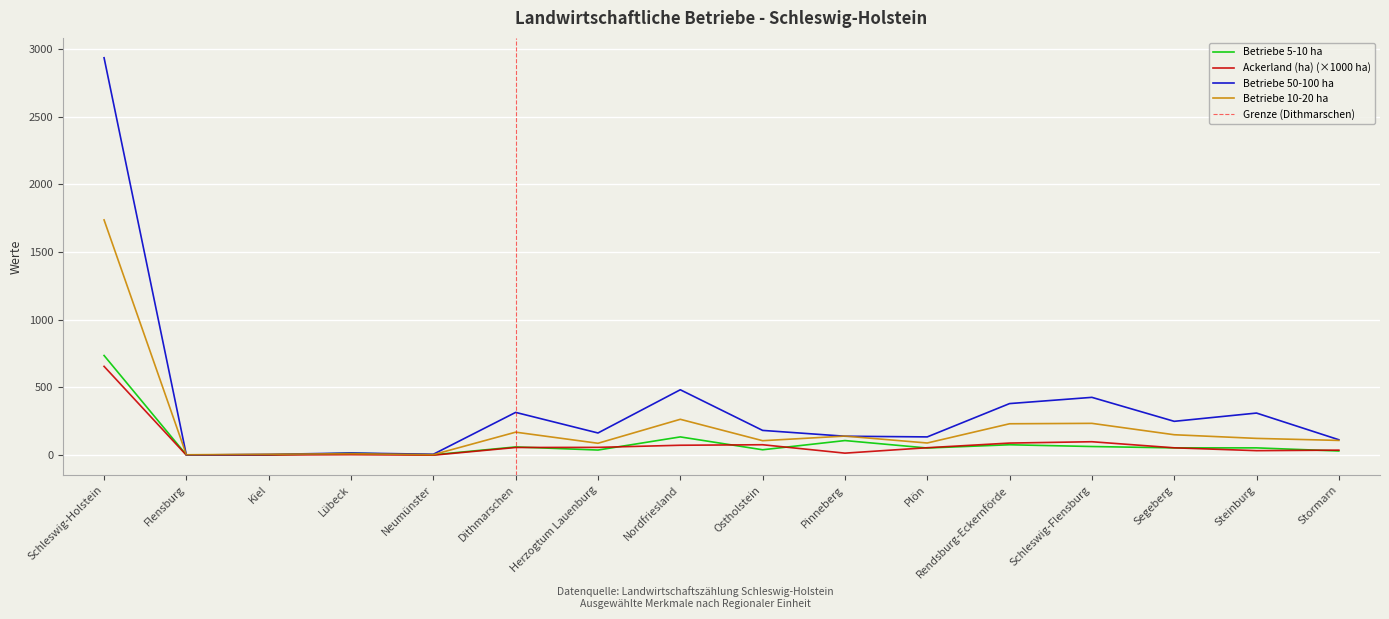

True or false: Betriebe 10-20 ha and Ackerland (ha) intersect in this chart.

False